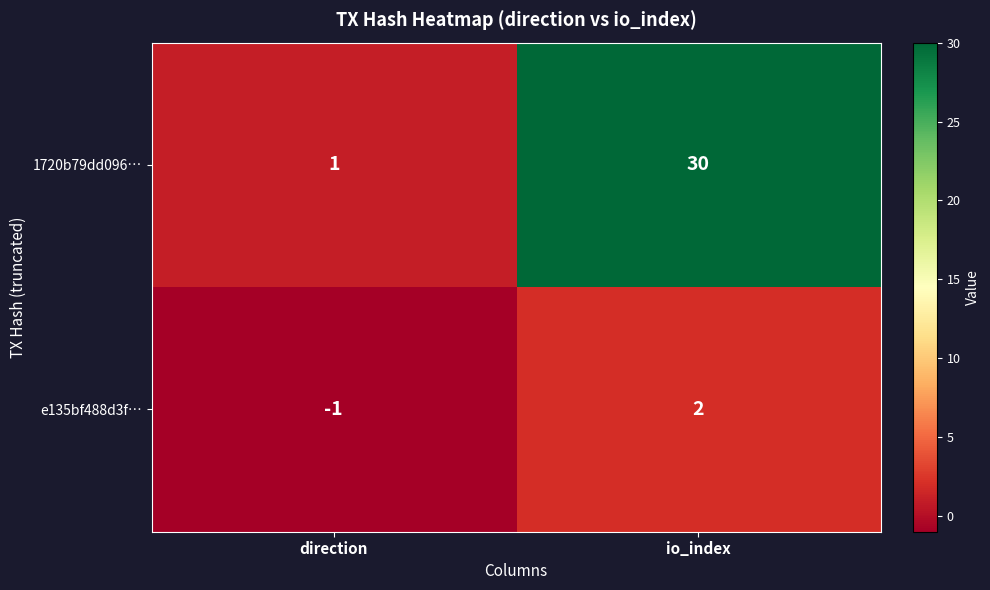

At which category does the chart reach its peak across all series?

io_index